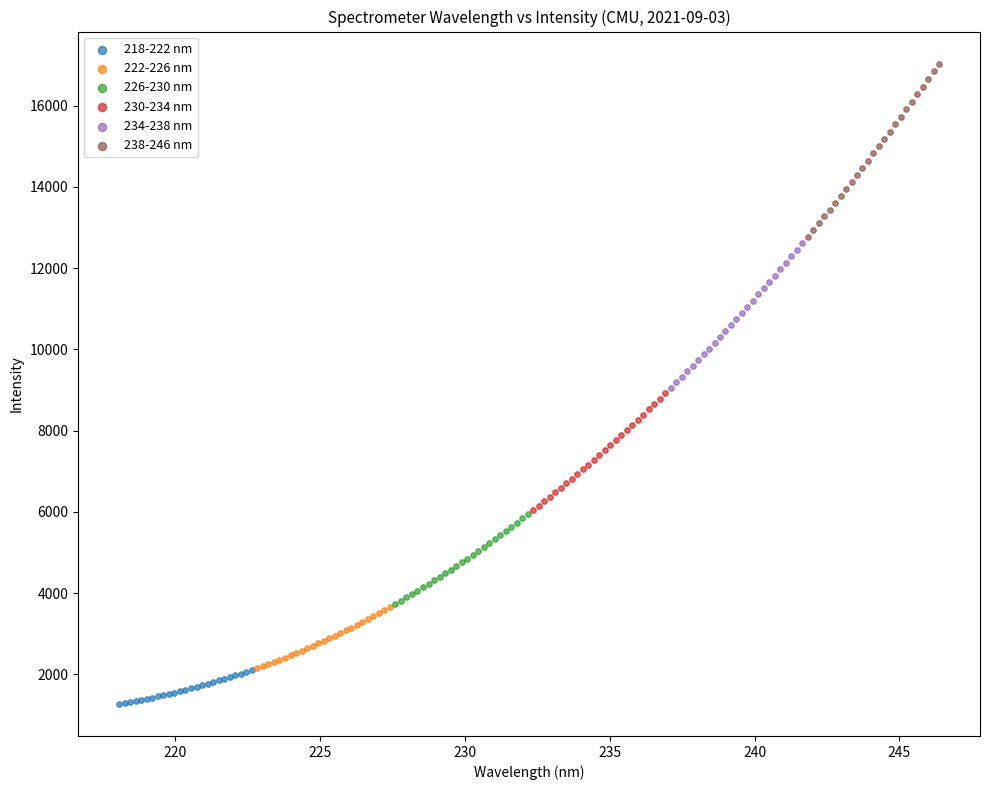

Which series reaches the minimum Y coordinate?

218-222 nm